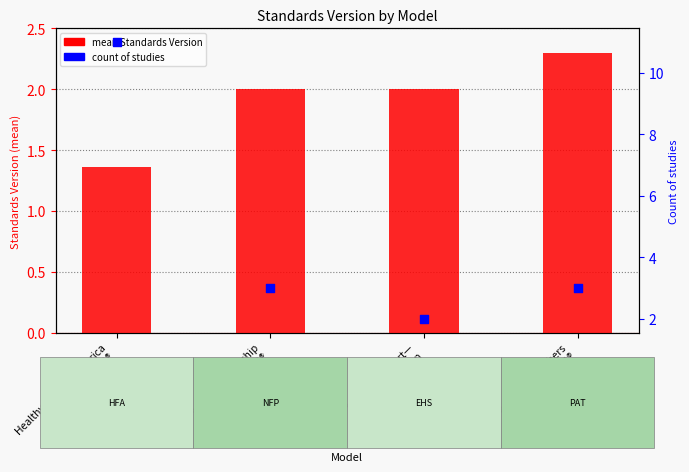

Is the value of count of studies at Healthy Families America
(HFA)® greater than the value of mean Standards Version at Parents as Teachers
(PAT)®?

Yes